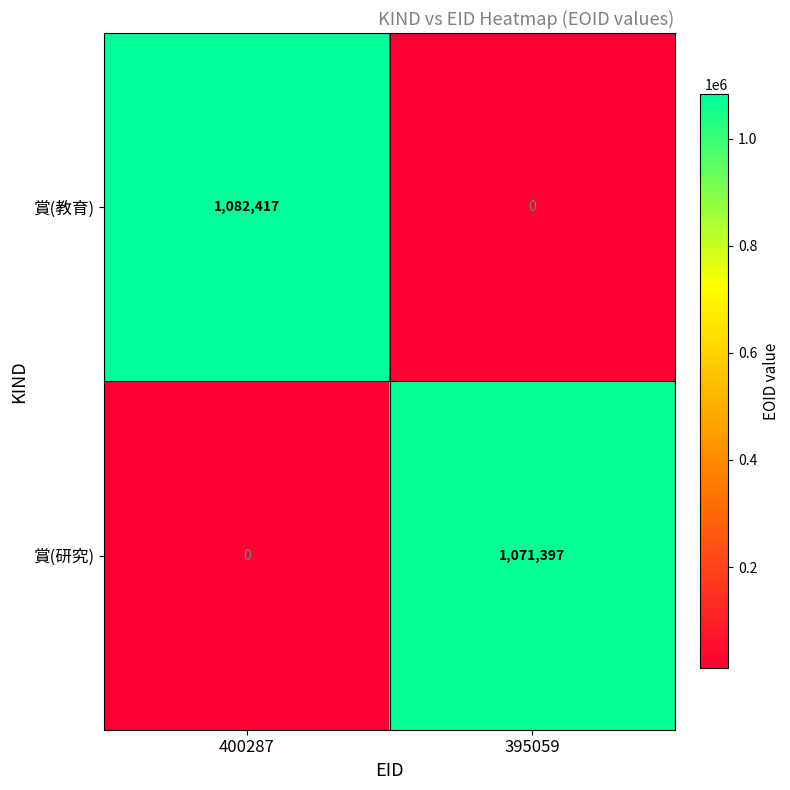

What is the total value across all series at 400287?

1082417